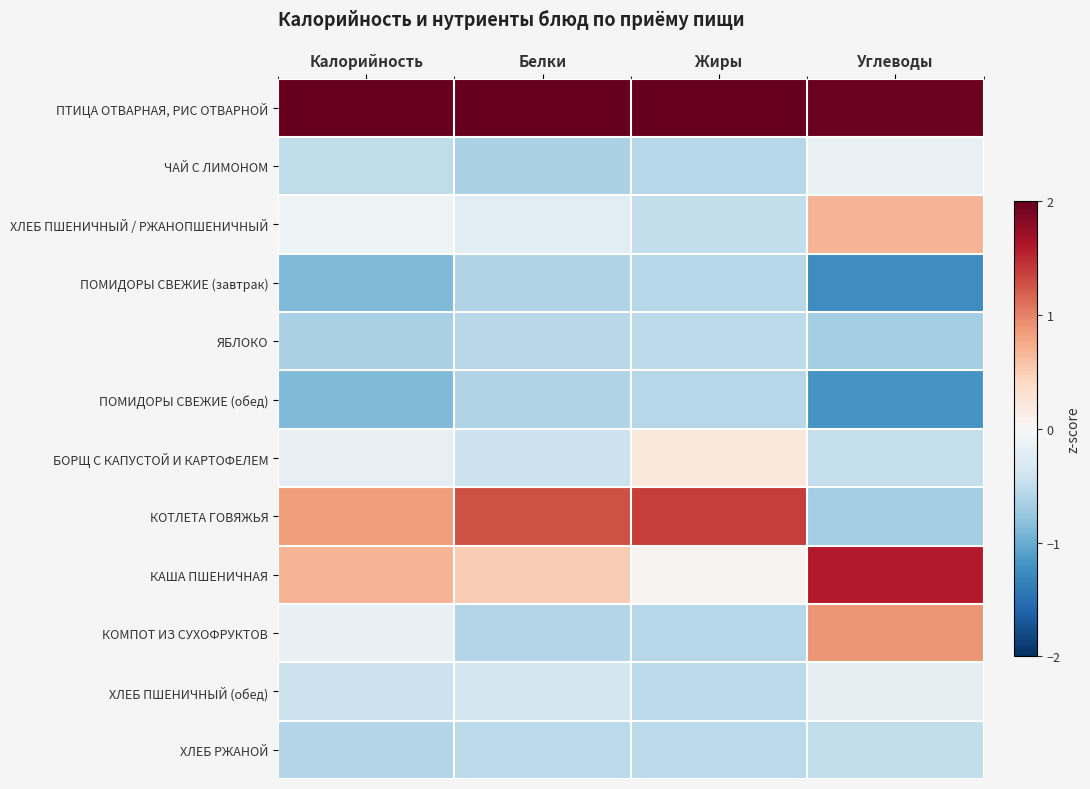

List the series in order of their peak value, highest first.

ПТИЦА ОТВАРНАЯ, РИС ОТВАРНОЙ, КАША ПШЕНИЧНАЯ, КОТЛЕТА ГОВЯЖЬЯ, КОМПОТ ИЗ СУХОФРУКТОВ, ХЛЕБ ПШЕНИЧНЫЙ / РЖАНОПШЕНИЧНЫЙ, БОРЩ С КАПУСТОЙ И КАРТОФЕЛЕМ, ЧАЙ С ЛИМОНОМ, ХЛЕБ ПШЕНИЧНЫЙ (обед), ХЛЕБ РЖАНОЙ, ЯБЛОКО, ПОМИДОРЫ СВЕЖИЕ (завтрак), ПОМИДОРЫ СВЕЖИЕ (обед)